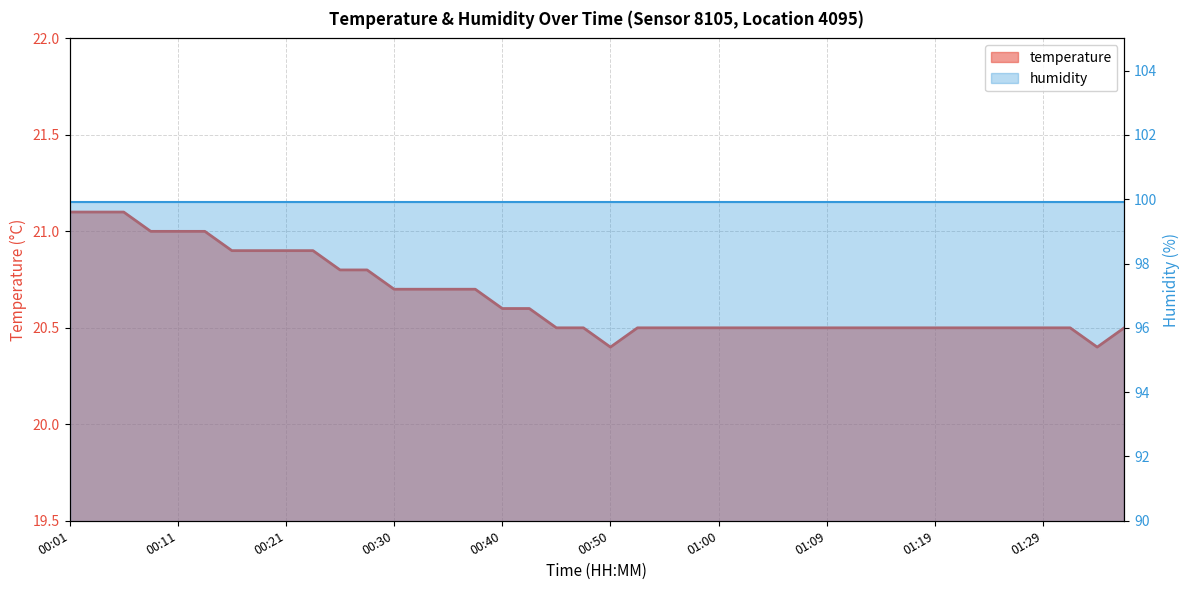

What is the greatest value displayed?

21.1